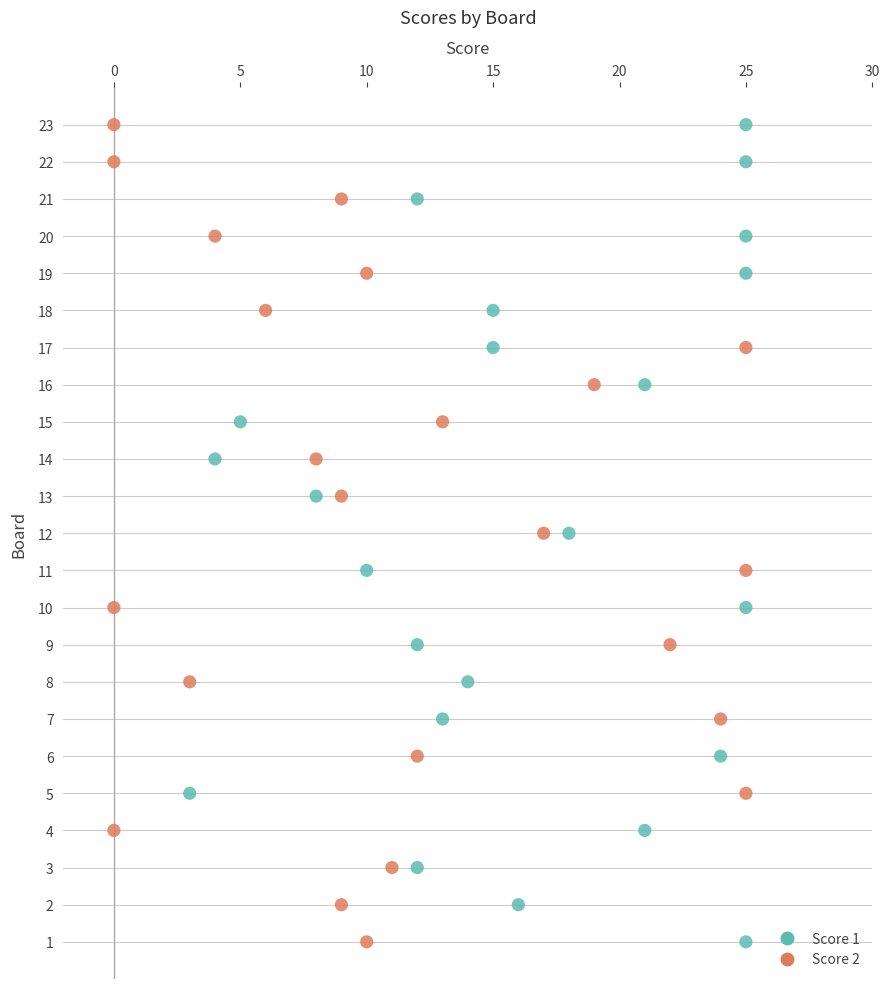

What are all the series names shown in the legend?

Score 1, Score 2